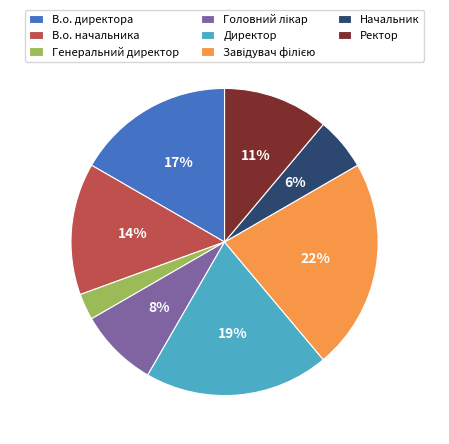

To the nearest percent, what percentage of the pie is В.о. директора?

17%